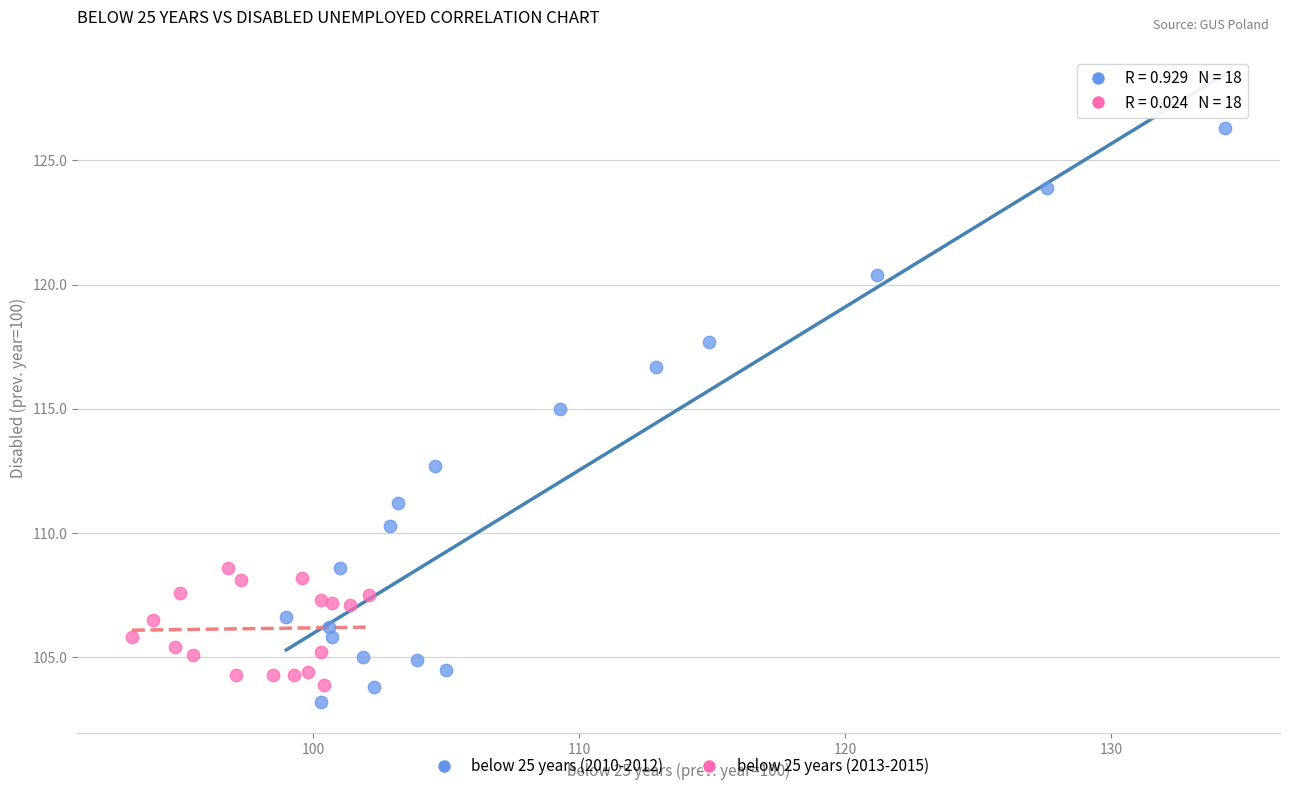

Which series contains the highest Y value?

below 25 years (2010-2012)